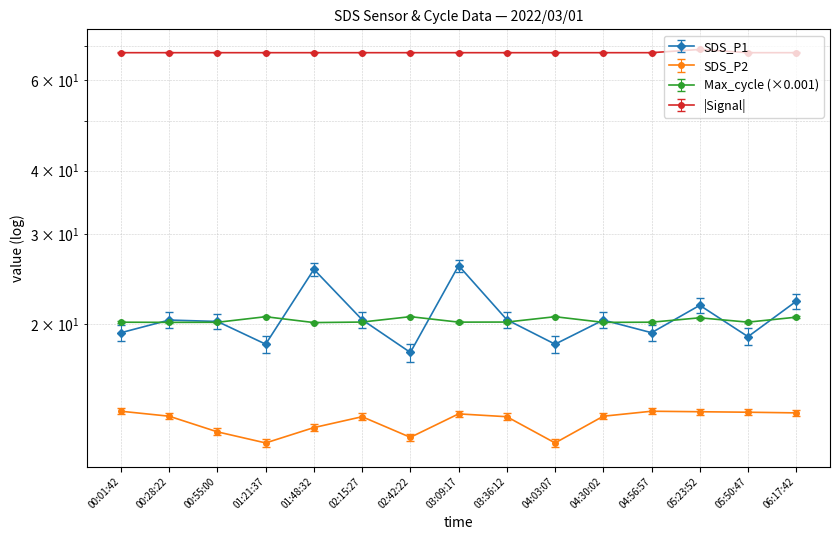

What is the average value of the SDS_P1 series?

20.6